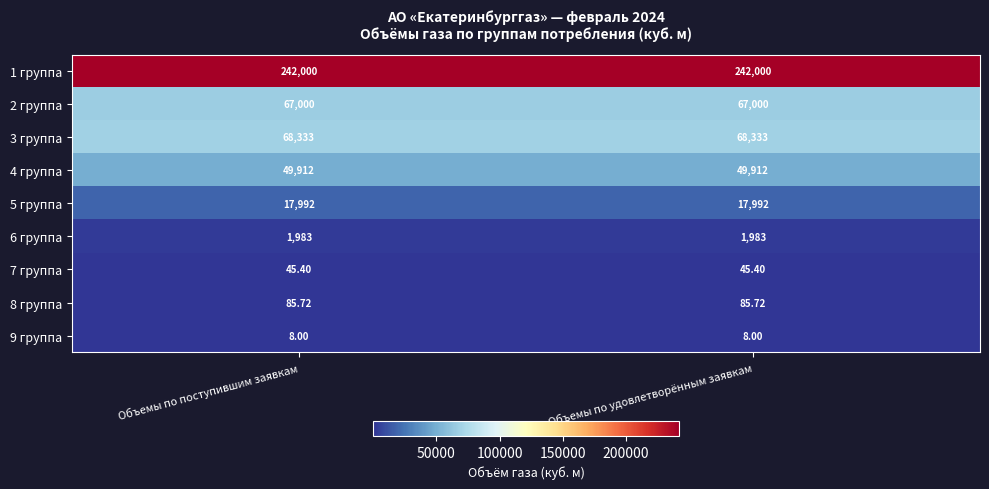

Is the value of 1 группа at Объемы по удовлетворённым заявкам greater than the value of 8 группа at Объемы по поступившим заявкам?

Yes